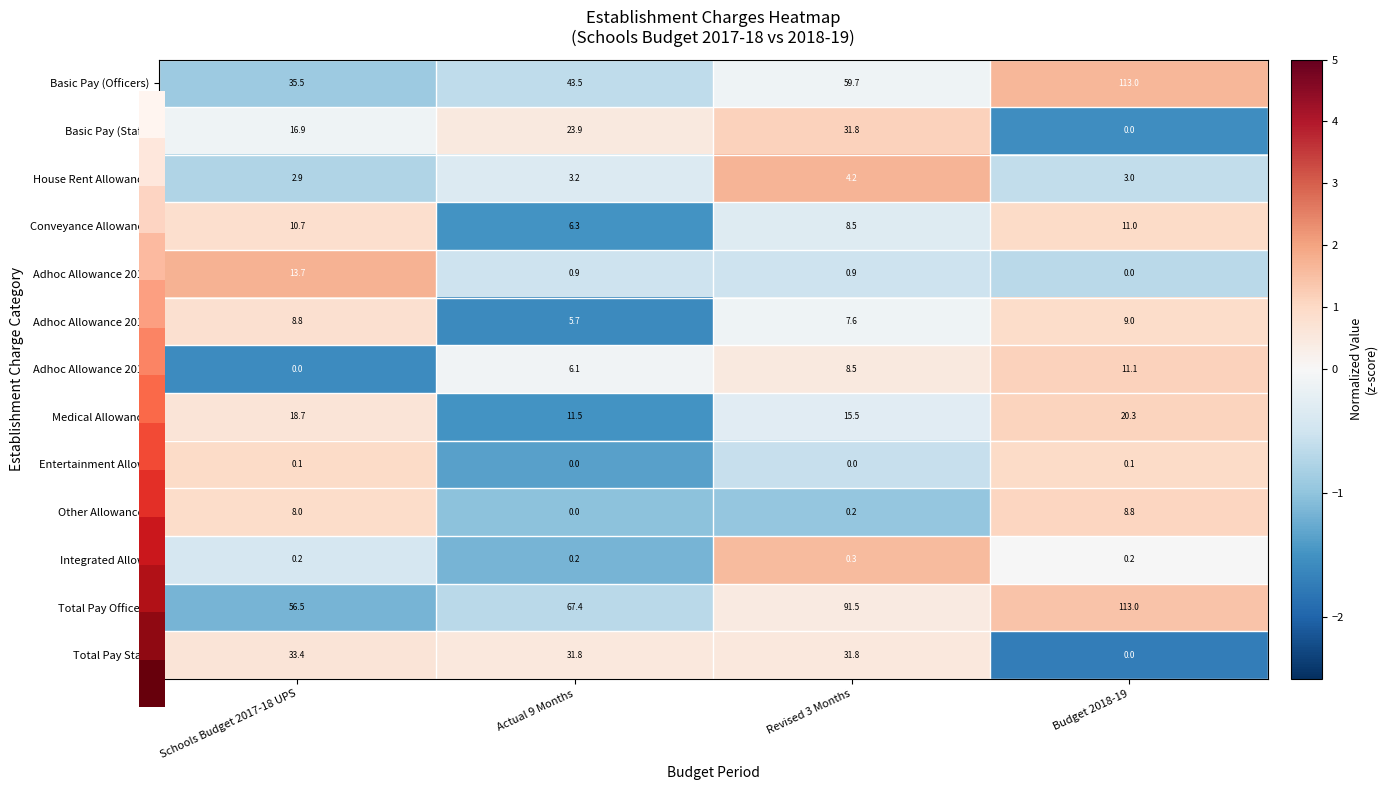

Count the number of categories in the chart.

4